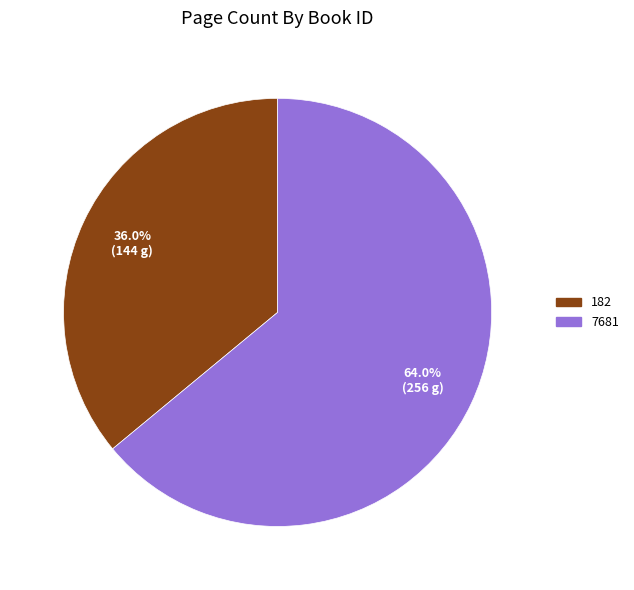

Which has a higher value, 182 or 7681?

7681